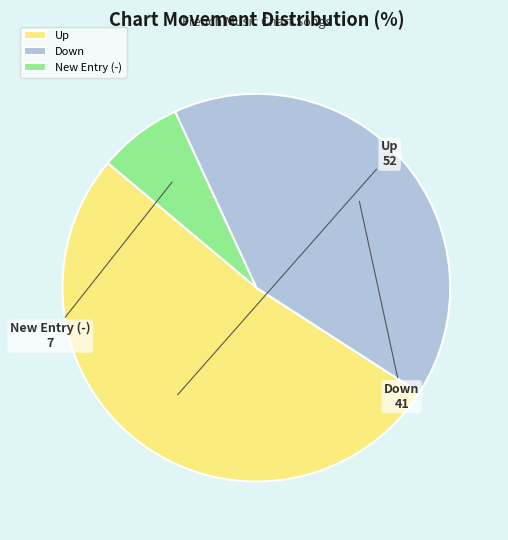

Does any single category account for the majority?

Yes